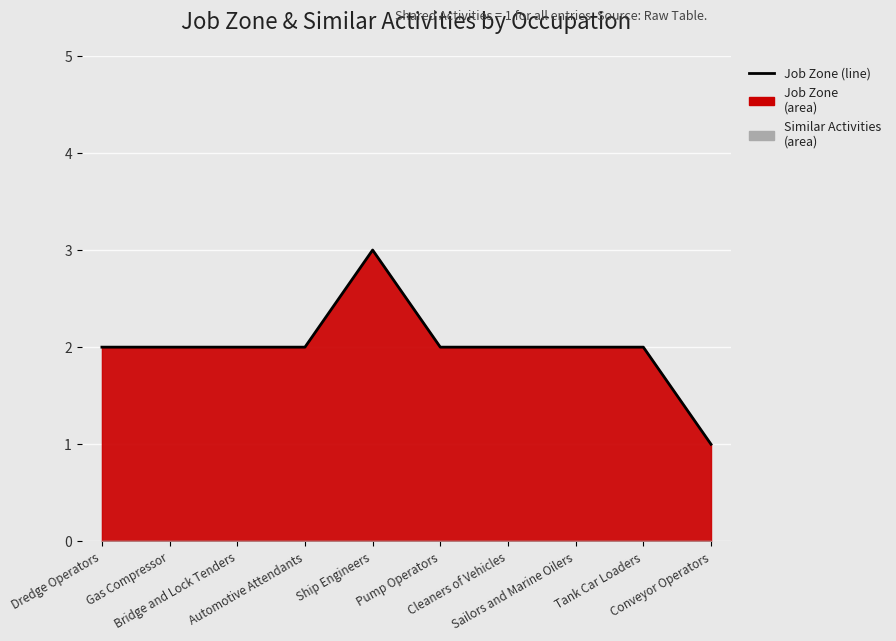

The chart shows a value of 2 at Automotive Attendants. True or false?

True